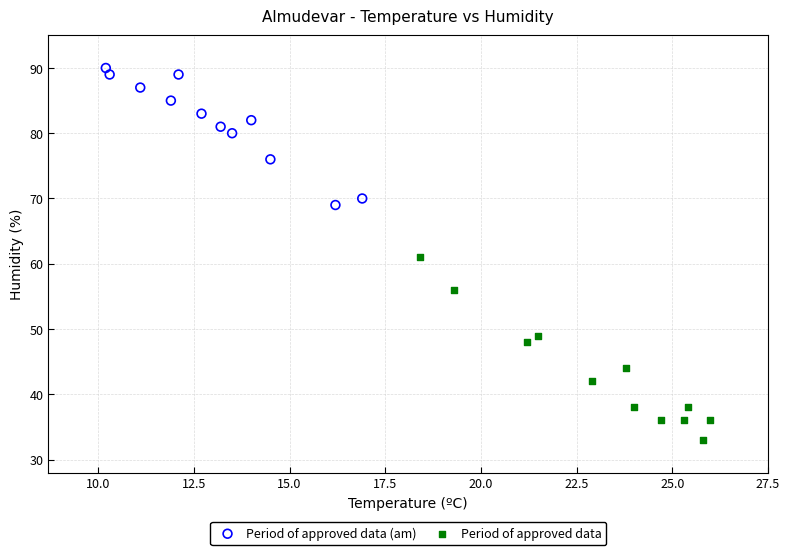

Which series contains the highest Y value?

Period of approved data (am)